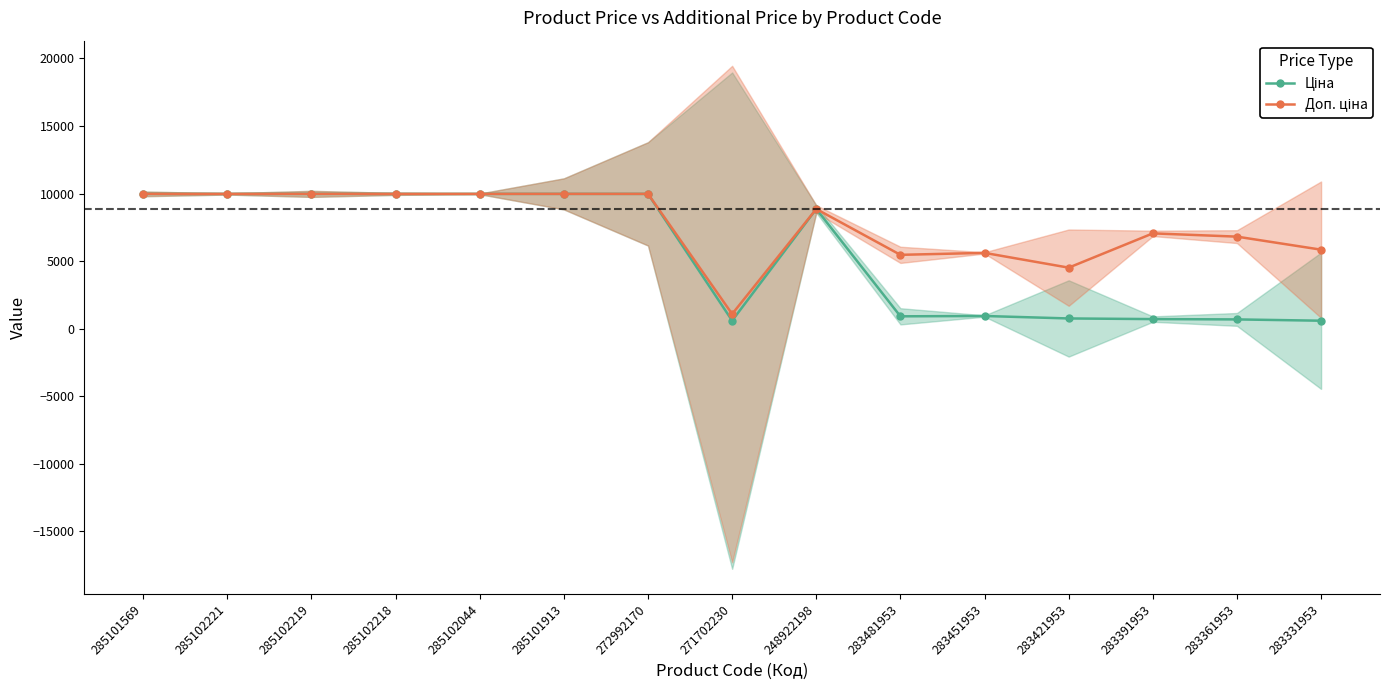

Which has a higher value, 272992170 or 283331953?

272992170